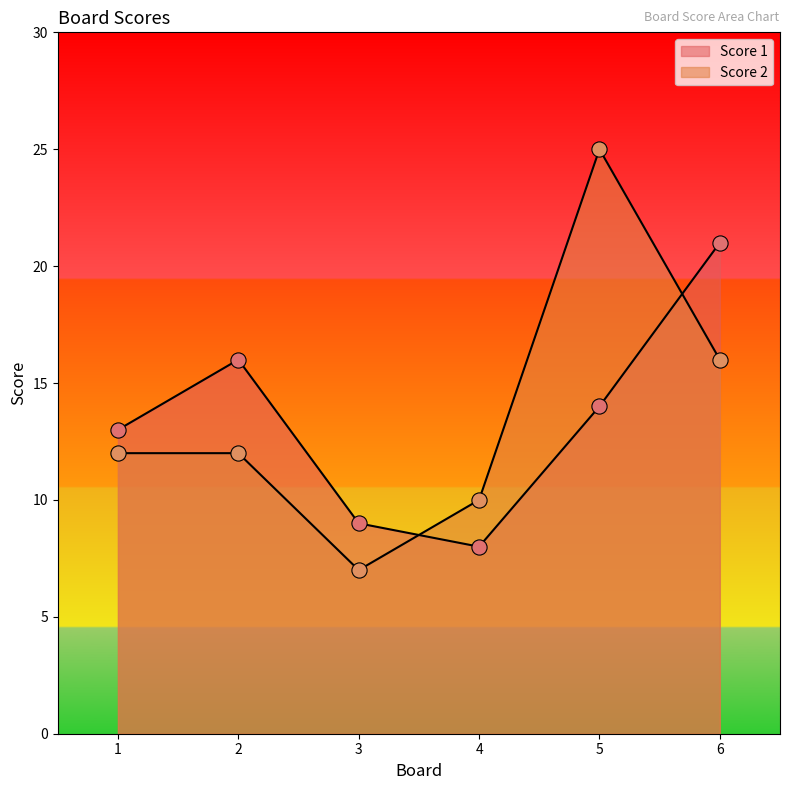

What is the total value across all series at 3?

16